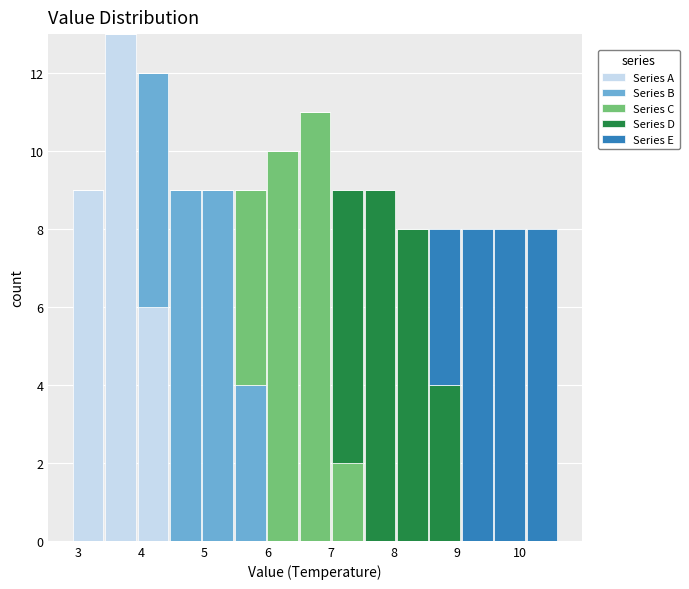

Which range on the x-axis has the tallest stacked bar (by total height)?

3.4 to 3.9